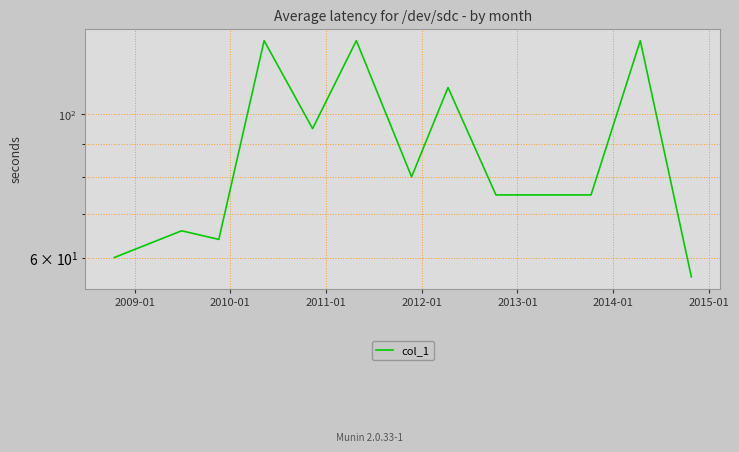

What is the average value?

89